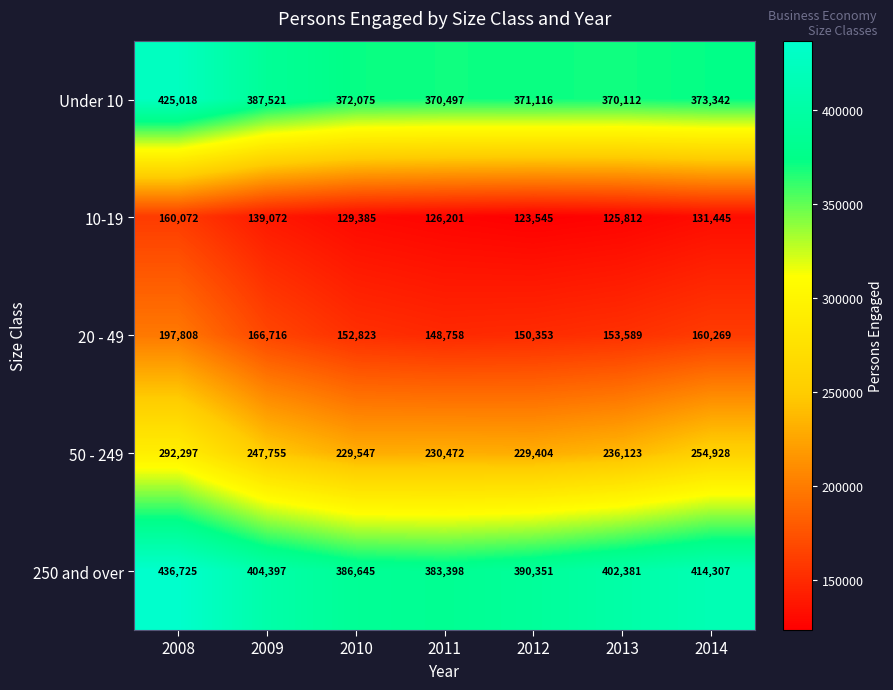

List the series in order of their peak value, highest first.

250 and over, Under 10, 50 - 249, 20 - 49, 10-19